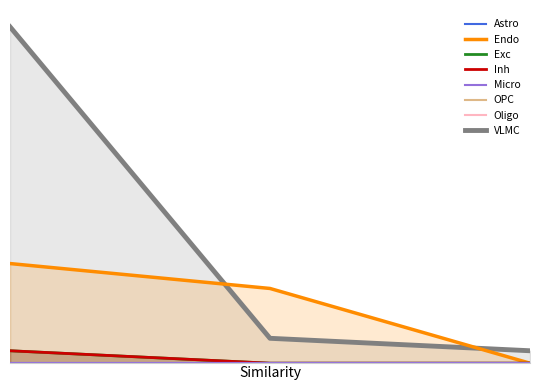

Is it true that Exc equals -1 at 2?

False